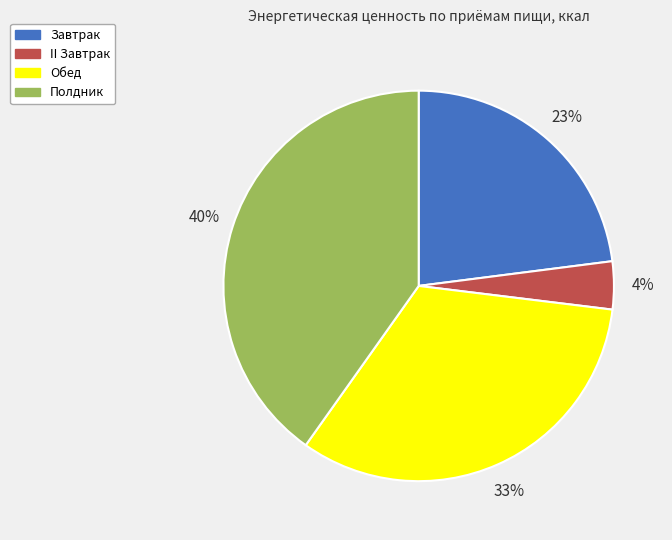

Does Обед account for over 50% of the chart?

No